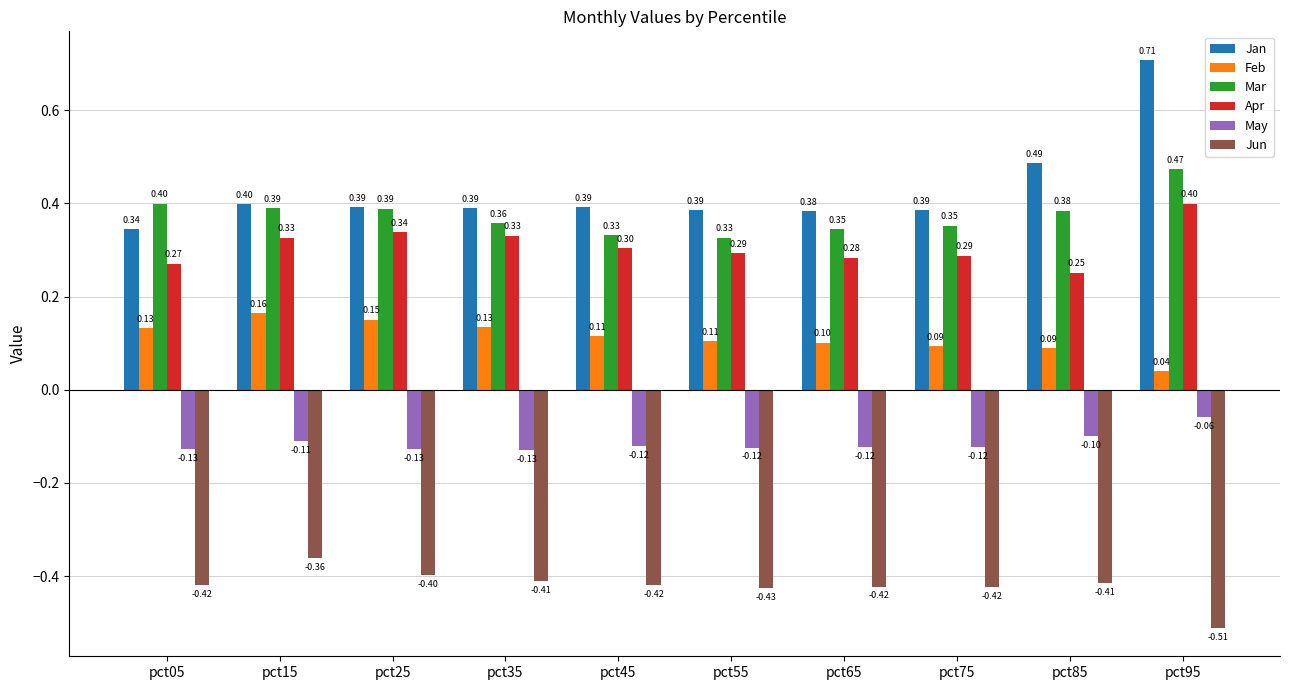

How many data points does each series have?

10